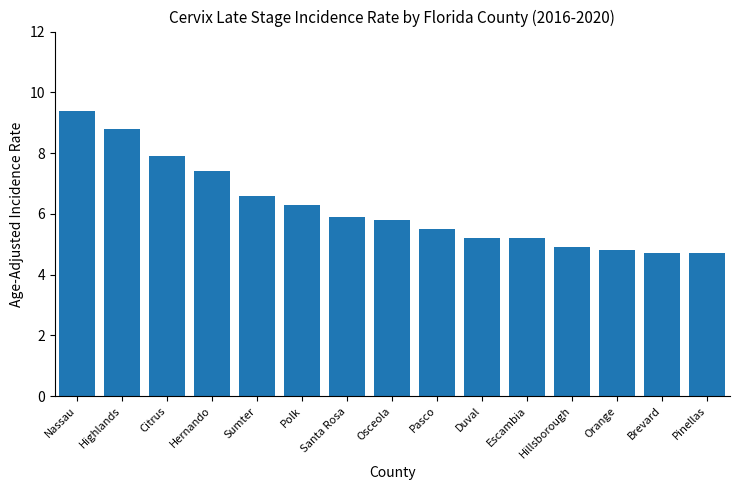

The chart shows a value of 7.6 at Brevard. True or false?

False